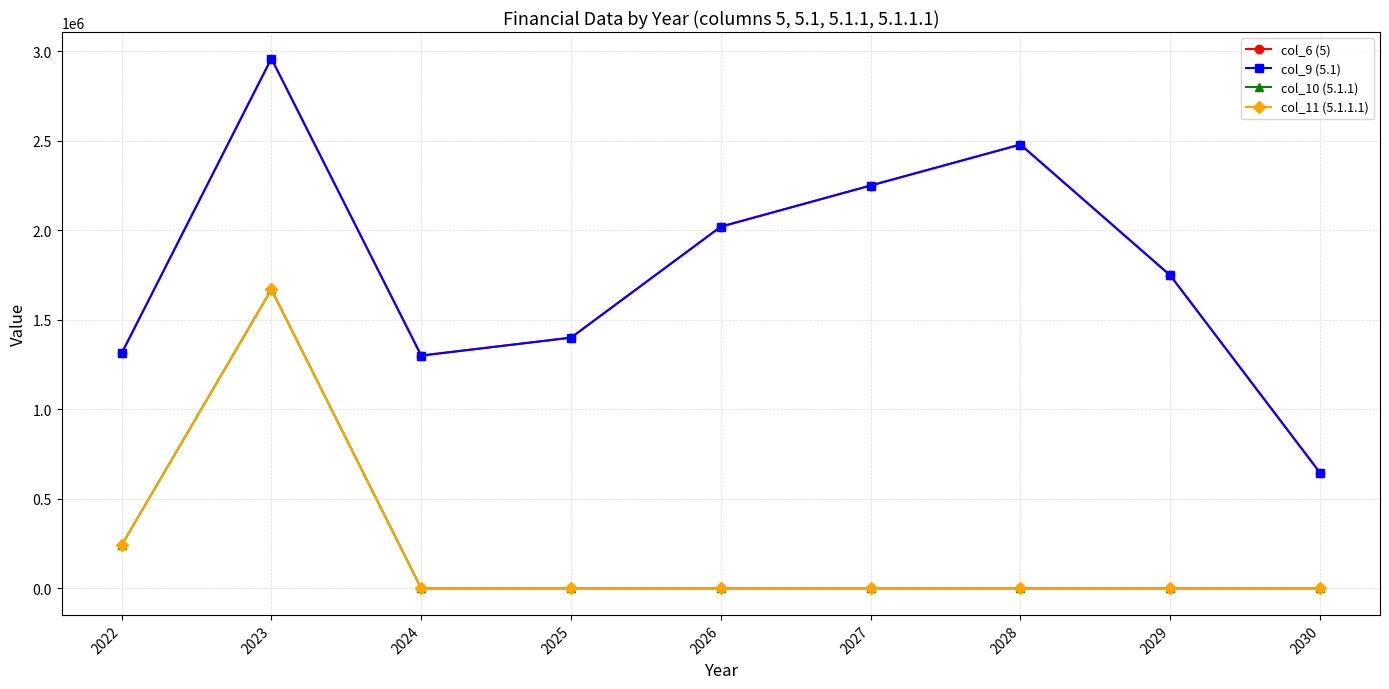

Does the chart have visible grid lines?

Yes